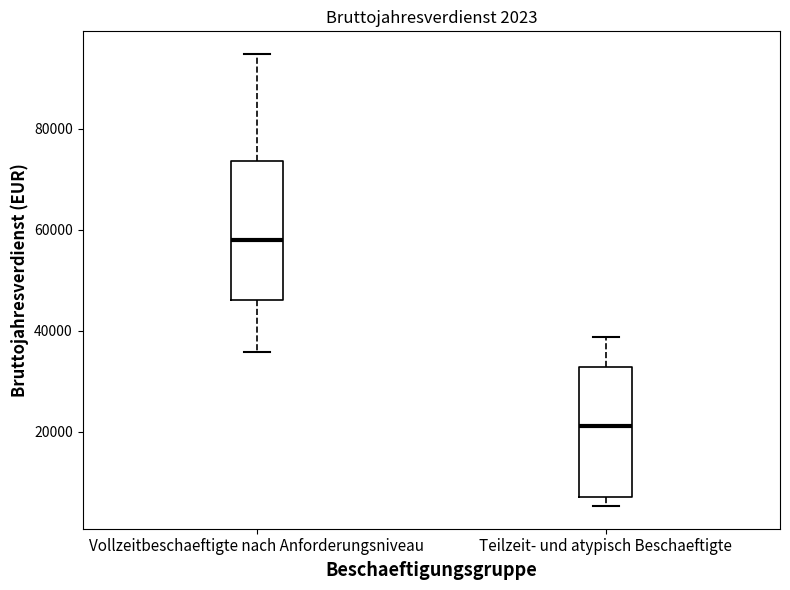

Which box has the lowest median line?

Teilzeit- und atypisch Beschaeftigte